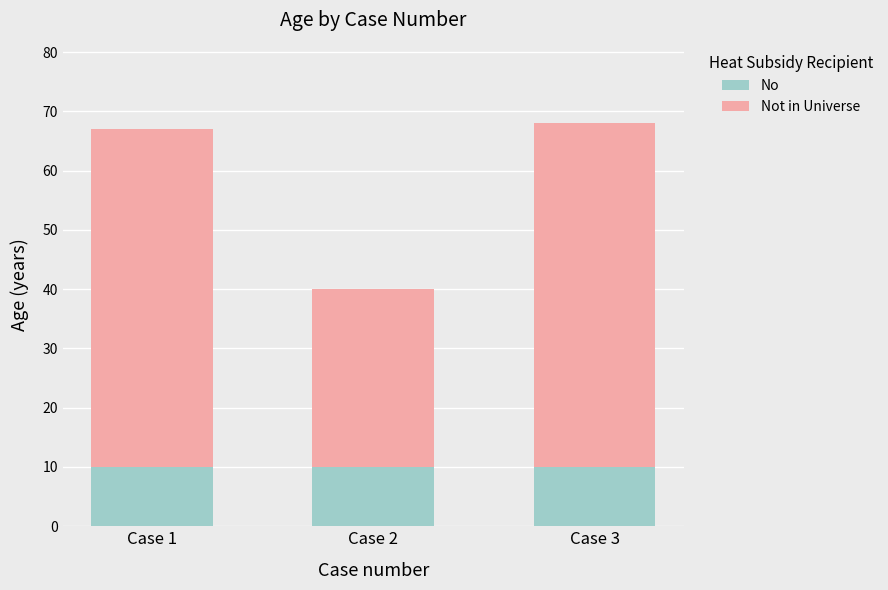

What is the total value across all series at Case 3?

68